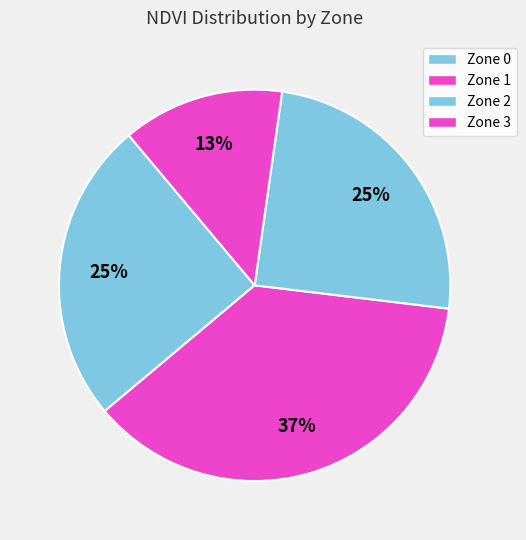

How many segments does this pie chart have?

4